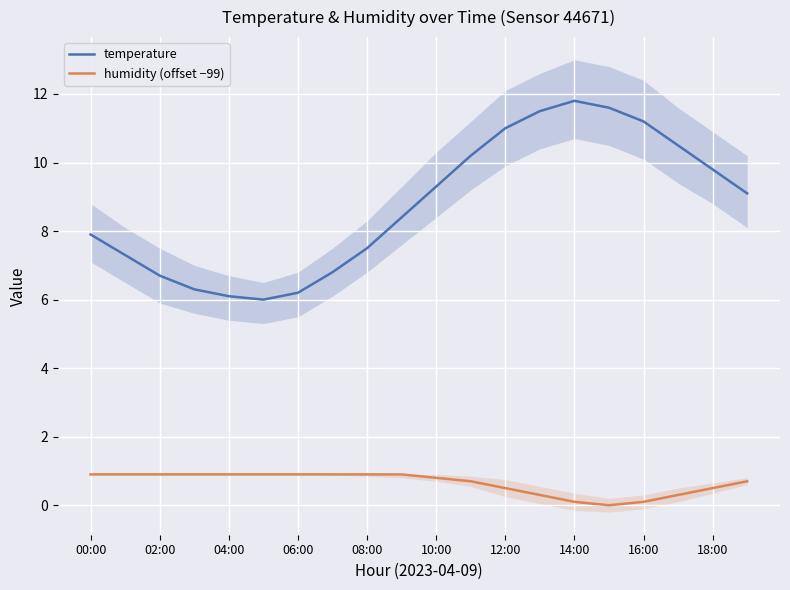

What is the sum of all temperature values?

175.2